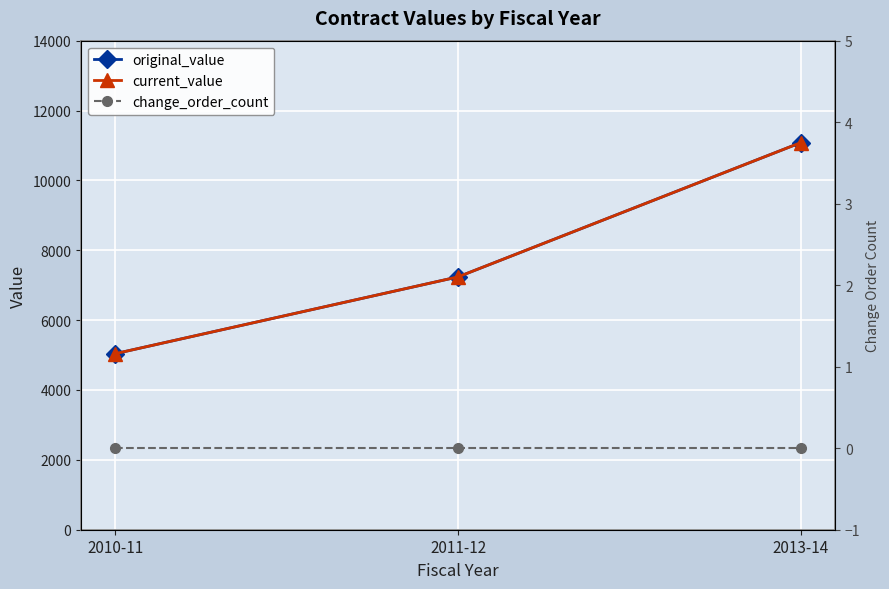

Between 2010-11 and 2011-12, which series saw the biggest shift?

original_value